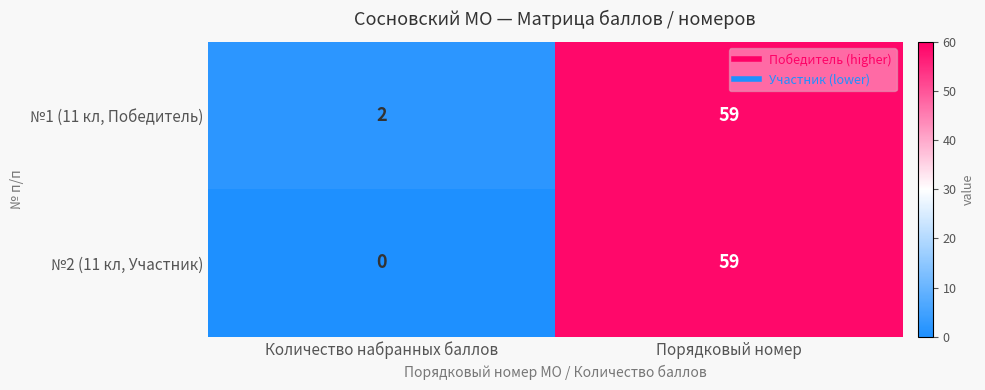

Reading left to right, what are all the values shown in this chart?

№1 (11 кл, Победитель): 2	59
№2 (11 кл, Участник): 0	59